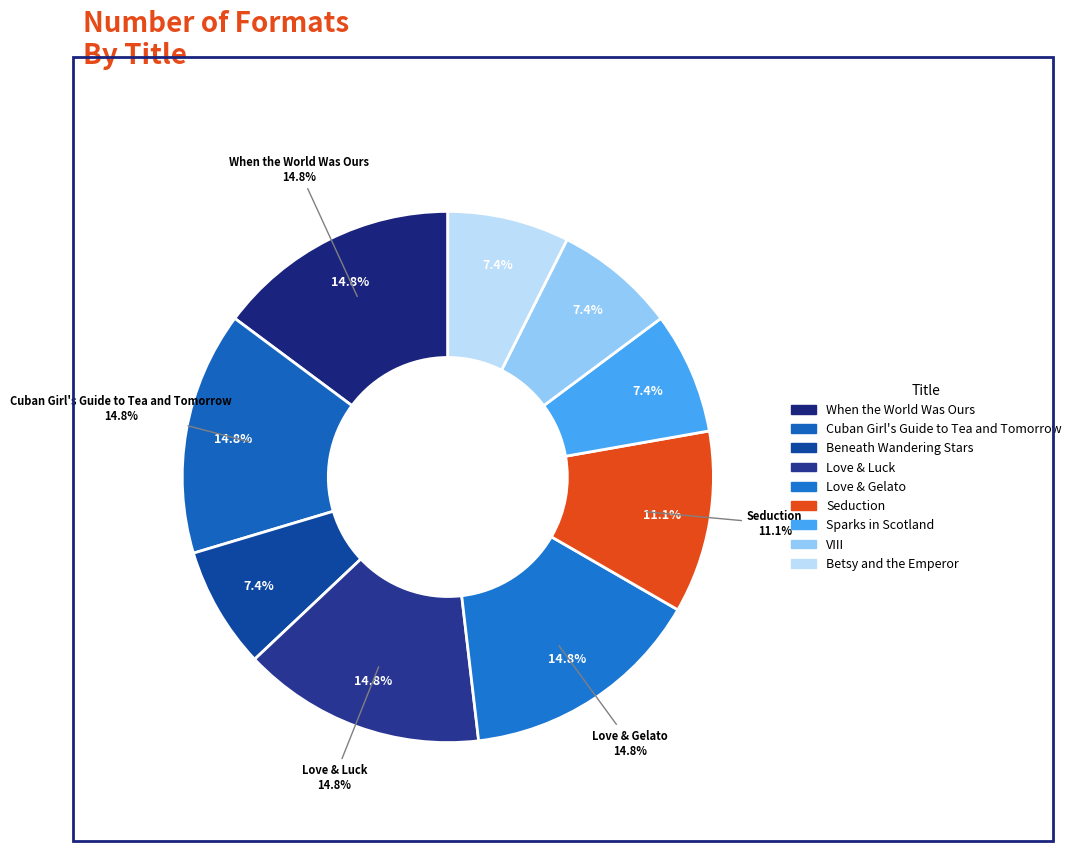

Rank the categories by value from highest to lowest.

When the World Was Ours, Cuban Girl's Guide to Tea and Tomorrow, Love & Luck, Love & Gelato, Seduction, Beneath Wandering Stars, Sparks in Scotland, VIII, Betsy and the Emperor